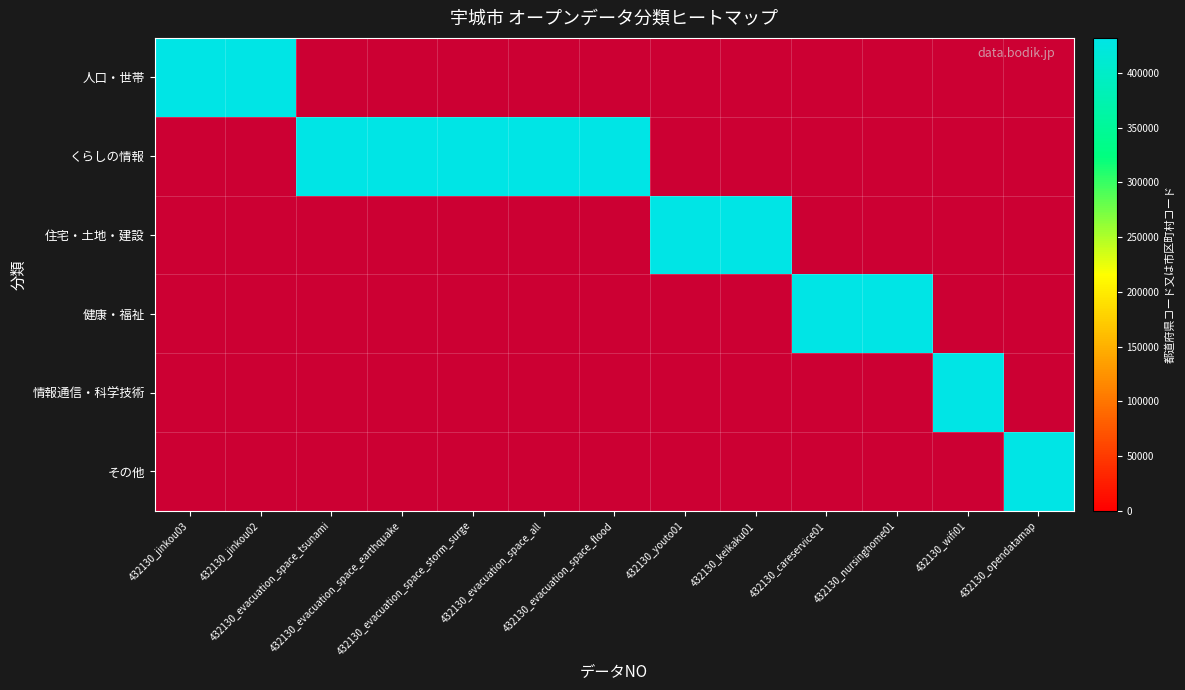

Reading left to right, extract all data points from this chart.

人口・世帯: 432130	432130	0	0	0	0	0	0	0	0	0	0	0
くらしの情報: 0	0	432130	432130	432130	432130	432130	0	0	0	0	0	0
住宅・土地・建設: 0	0	0	0	0	0	0	432130	432130	0	0	0	0
健康・福祉: 0	0	0	0	0	0	0	0	0	432130	432130	0	0
情報通信・科学技術: 0	0	0	0	0	0	0	0	0	0	0	432130	0
その他: 0	0	0	0	0	0	0	0	0	0	0	0	432130